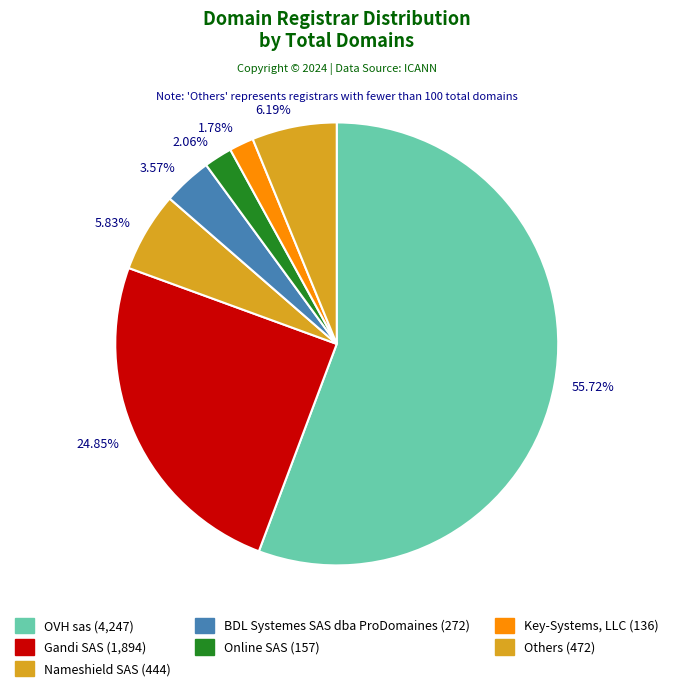

Which has a higher value, 1.78% or 24.85%?

24.85%